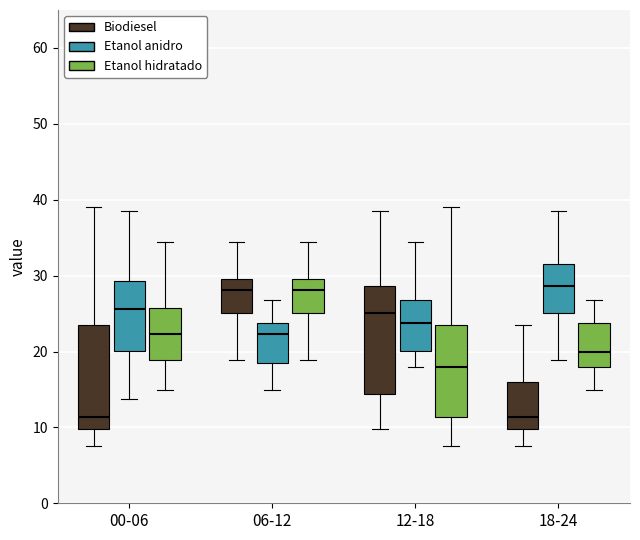

Reading left to right, read every box against the y-axis: the position of its median line, the range the box covers, and the ends of its whiskers. The values are not printed on the chart, so give them approximately, as read against the axis.

00-06 (Biodiesel): median 11, box 10 to 24, whiskers 8 to 39
00-06 (Etanol anidro): median 26, box 20 to 29, whiskers 14 to 38
00-06 (Etanol hidratado): median 22, box 19 to 26, whiskers 15 to 34
06-12 (Biodiesel): median 28, box 25 to 30, whiskers 19 to 34
06-12 (Etanol anidro): median 22, box 19 to 24, whiskers 15 to 27
06-12 (Etanol hidratado): median 28, box 25 to 30, whiskers 19 to 34
12-18 (Biodiesel): median 25, box 14 to 29, whiskers 10 to 38
12-18 (Etanol anidro): median 24, box 20 to 27, whiskers 18 to 34
12-18 (Etanol hidratado): median 18, box 11 to 24, whiskers 8 to 39
18-24 (Biodiesel): median 11, box 10 to 16, whiskers 8 to 24
18-24 (Etanol anidro): median 29, box 25 to 32, whiskers 19 to 38
18-24 (Etanol hidratado): median 20, box 18 to 24, whiskers 15 to 27